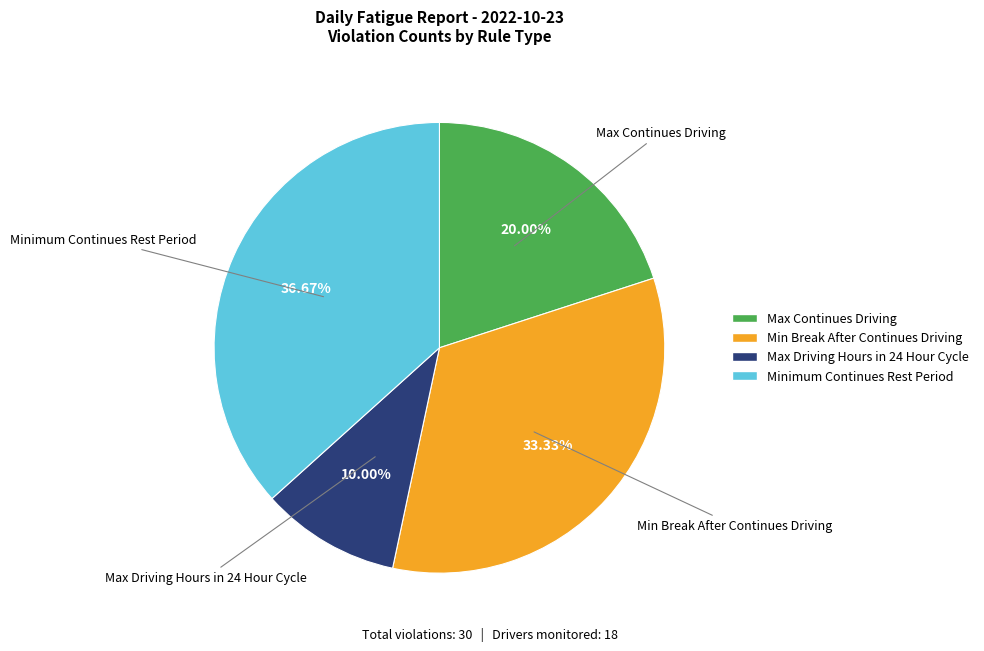

How many slices are in this pie chart?

4